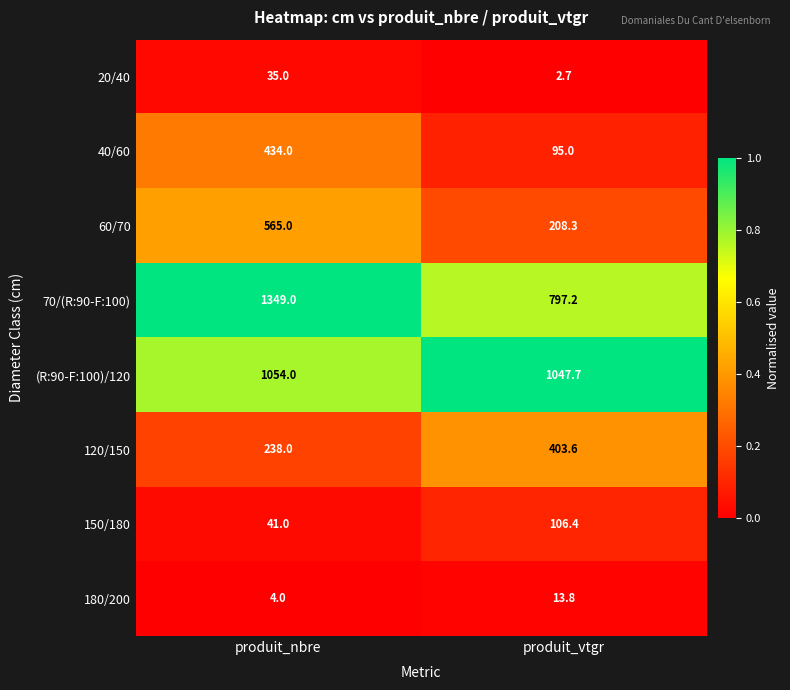

Which label corresponds to the largest value in the chart?

produit_nbre